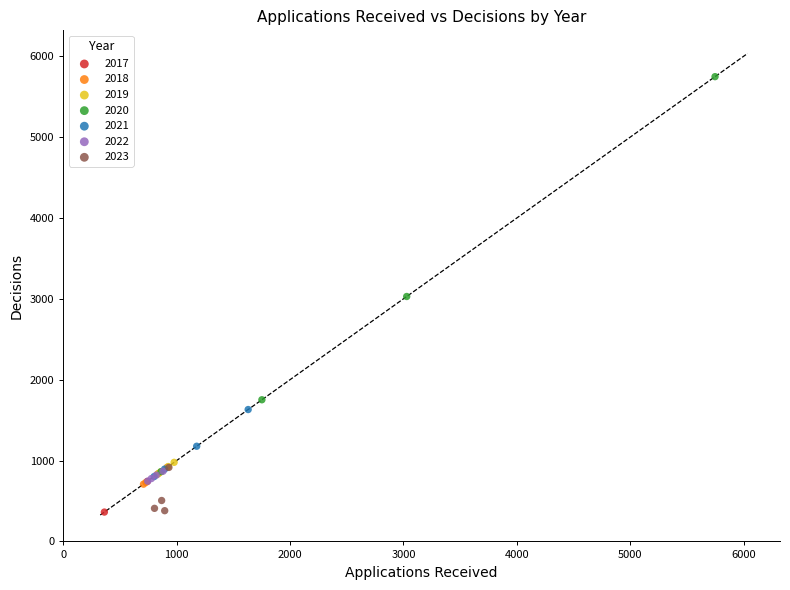

Which series contains the highest Y value?

2020